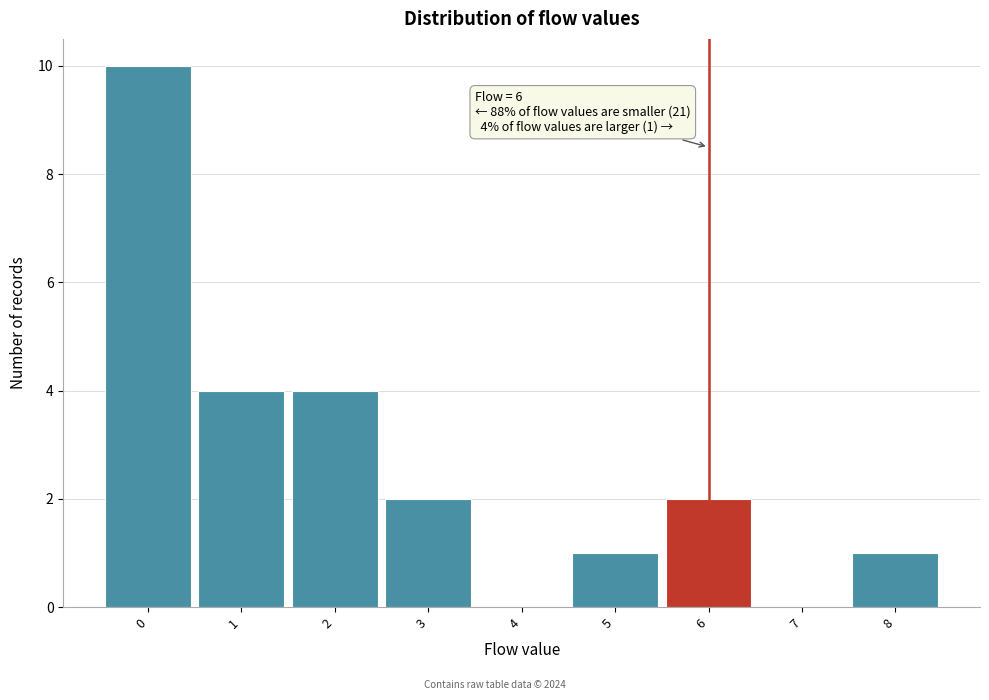

Which range on the x-axis has the tallest bar?

-0.5 to 0.5